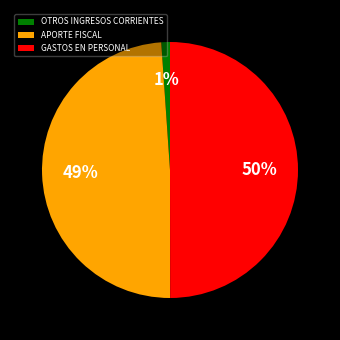

Is it true that APORTE FISCAL is 49% of the pie?

True